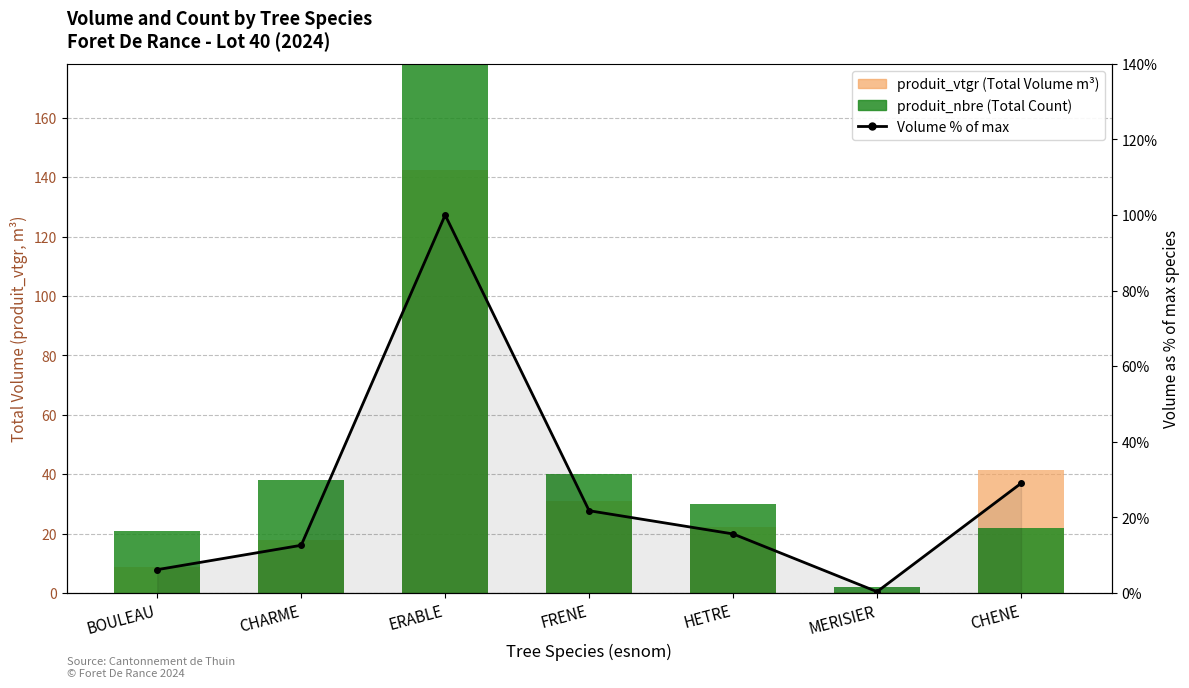

At which category is the sum across all series the highest?

ERABLE